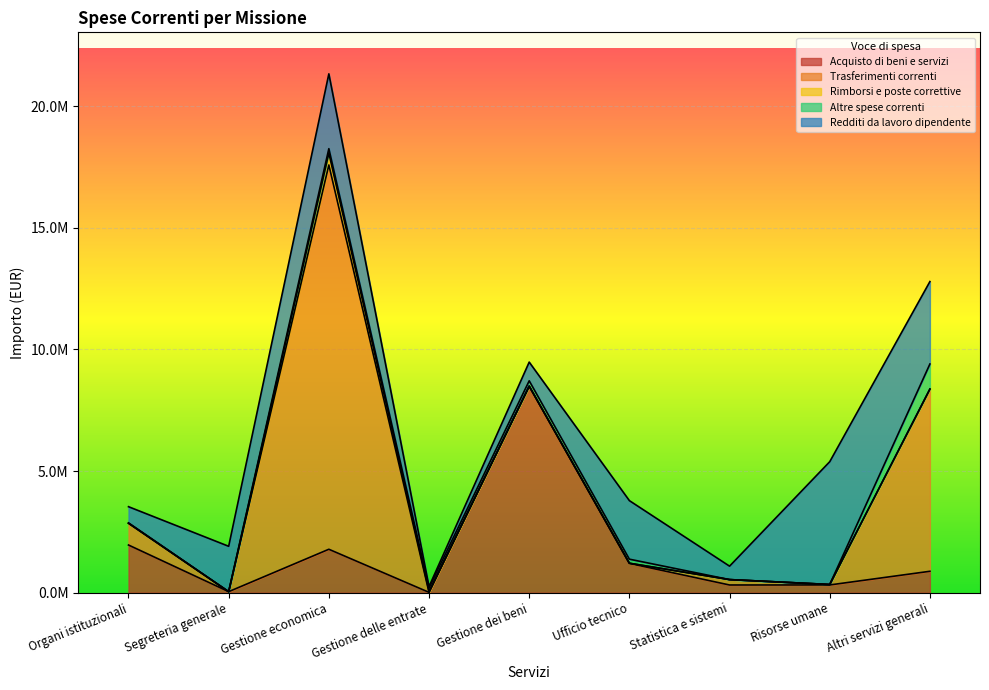

Where is the first local maximum for Altre spese correnti?

Gestione economica